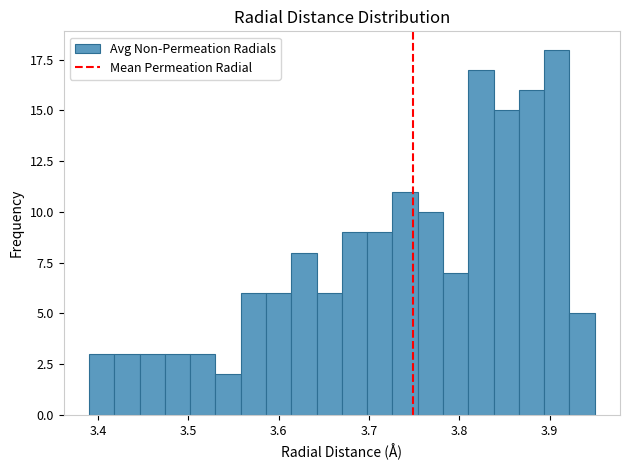

Around what value on the x-axis is the tallest bar? Give the approximate position of its centre, as read against the axis.

3.91